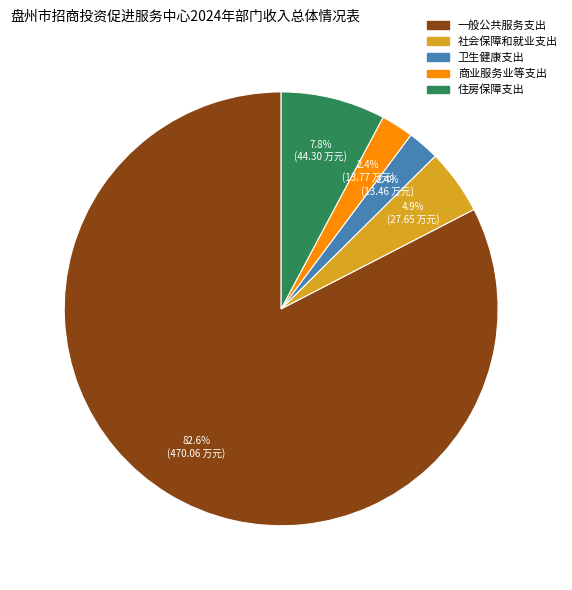

What is the largest slice in the pie chart?

一般公共服务支出